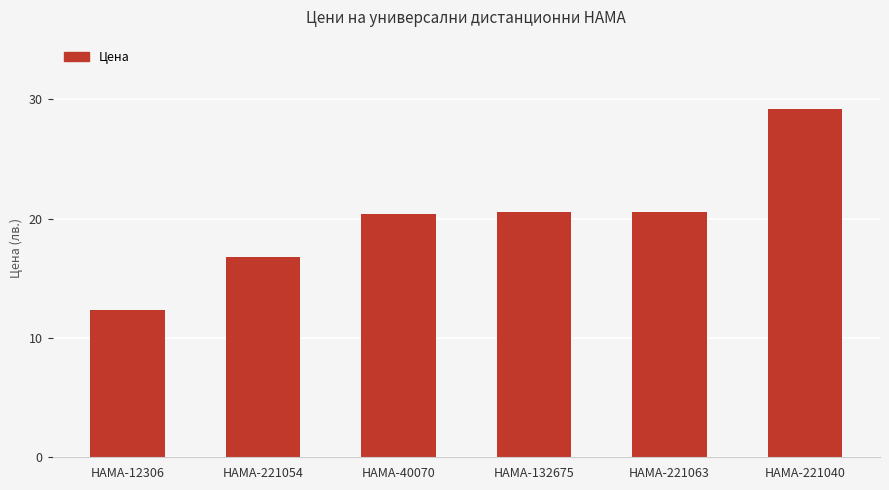

Between HAMA-40070 and HAMA-221054, which is larger?

HAMA-40070